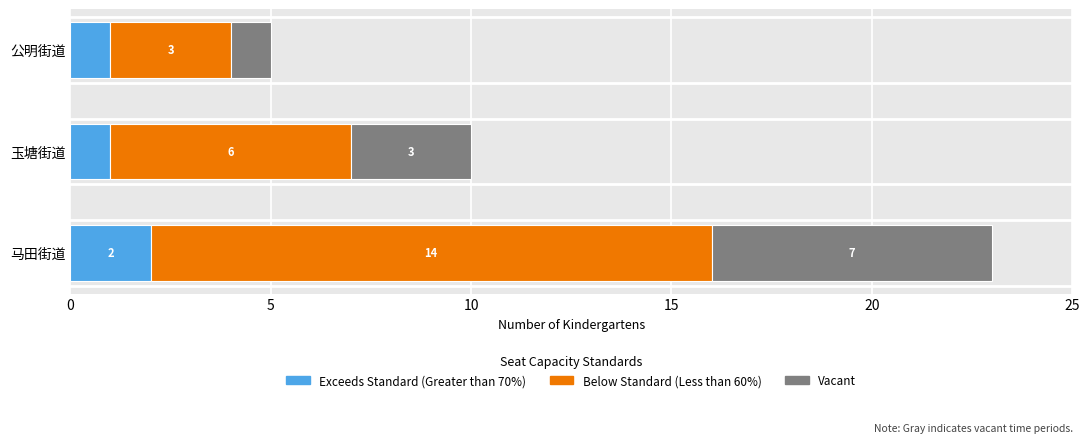

Count the Exceeds Standard (Greater than 70%) values in the range 1 to 2.

3